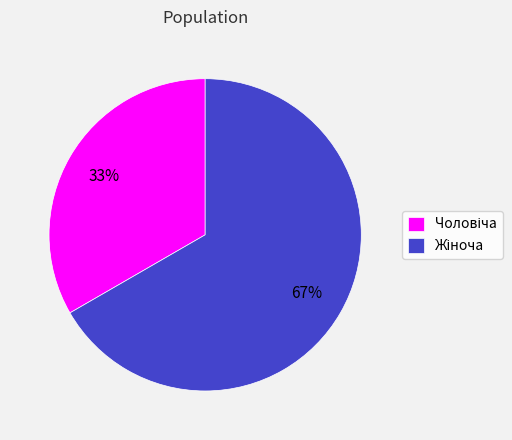

To the nearest percent, what is the average slice percentage?

50%